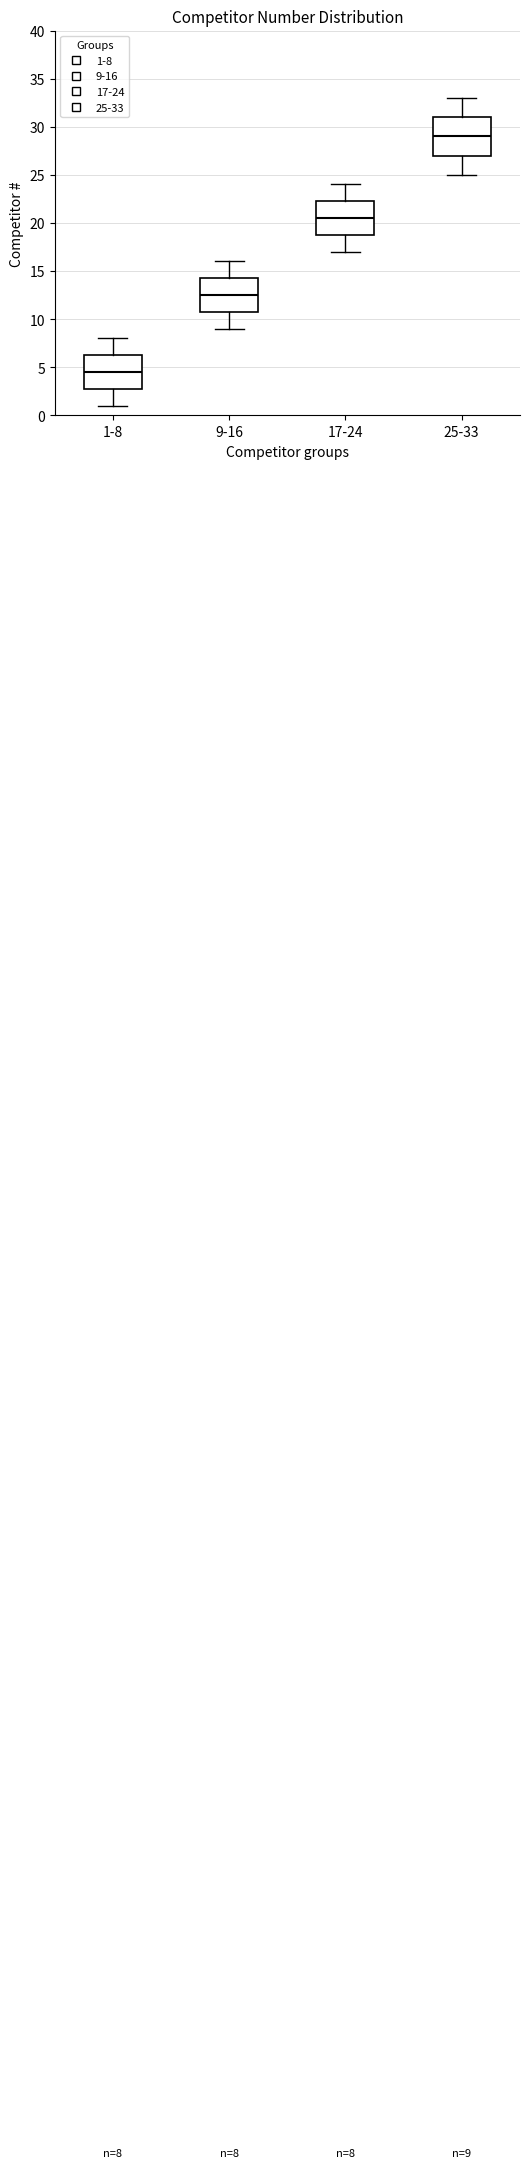

Which box is the tallest, from its lower edge to its upper edge?

25-33